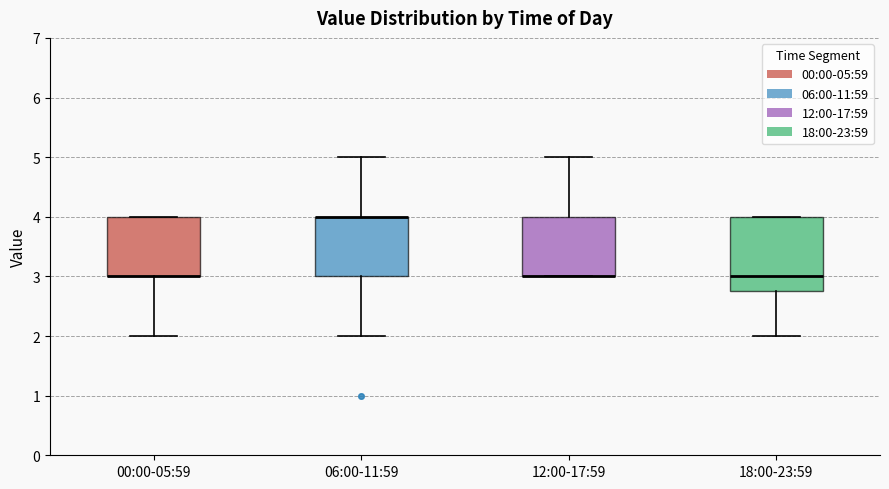

Reading left to right, read every box against the y-axis: the position of its median line, the range the box covers, and the ends of its whiskers. The values are not printed on the chart, so give them approximately, as read against the axis.

00:00-05:59: median 3.0 (drawn on the box's lower edge), box 3.0 to 4.0, whiskers 2.0 to 4.0
06:00-11:59: median 4.0 (drawn on the box's upper edge), box 3.0 to 4.0, whiskers 2.0 to 5.0
12:00-17:59: median 3.0 (drawn on the box's lower edge), box 3.0 to 4.0, whiskers 3.0 to 5.0
18:00-23:59: median 3.0, box 2.8 to 4.0, whiskers 2.0 to 4.0